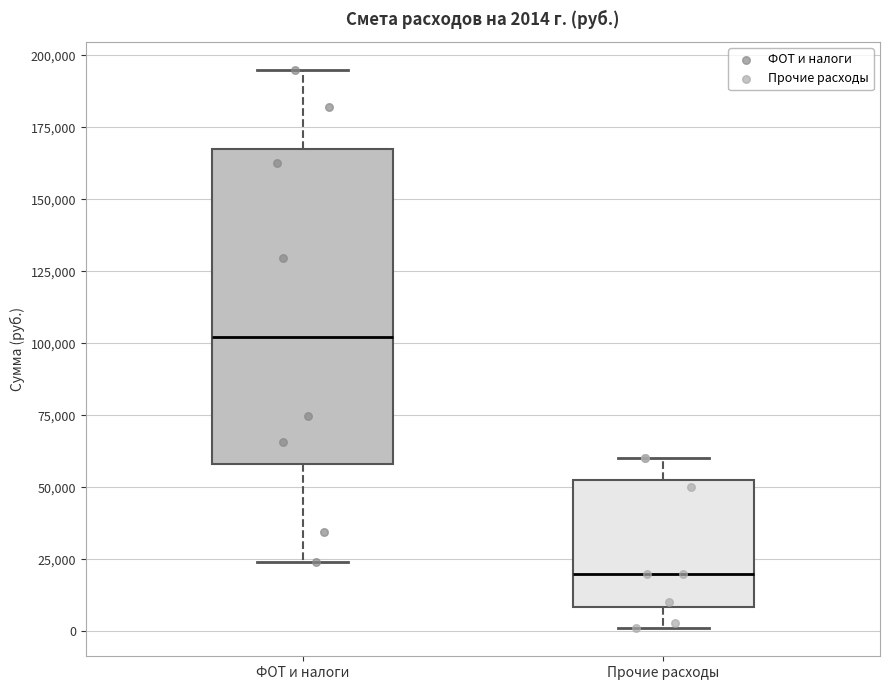

Which box has the highest median line?

ФОТ и налоги